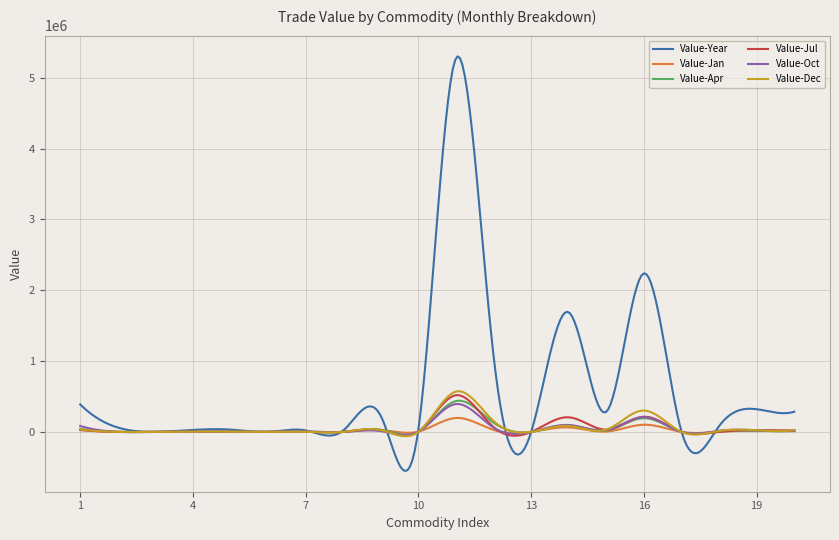

In Value-Jan, how many points are lower than both neighbors (excluding endpoints)?

7